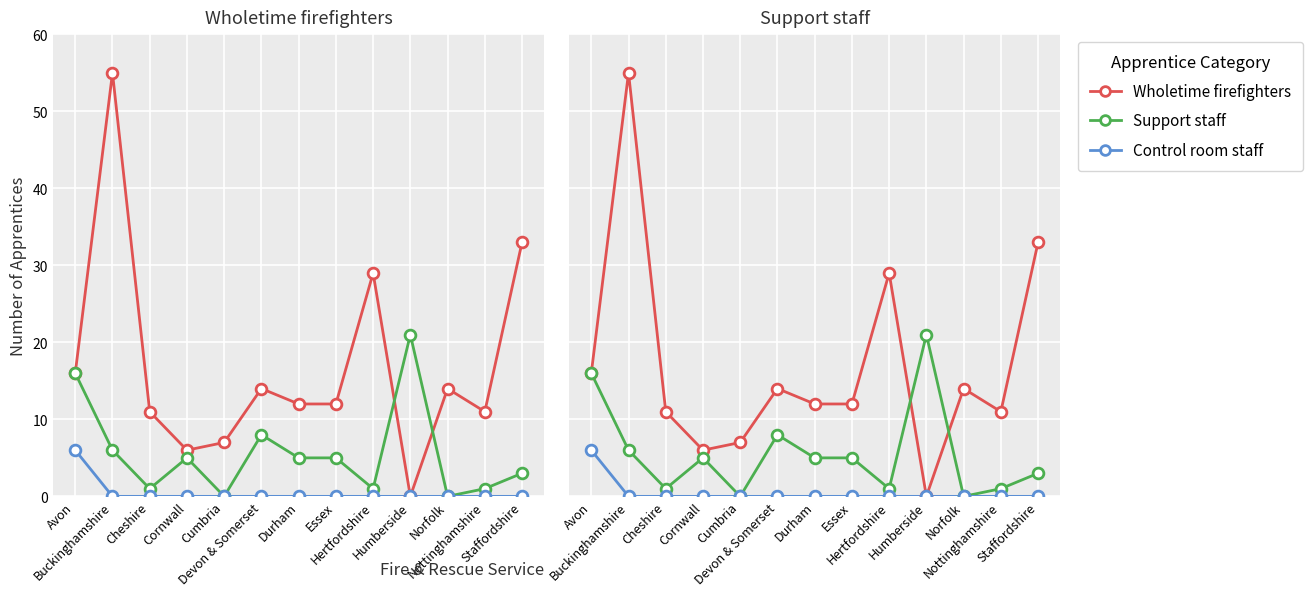

Which series has the widest spread of Y values?

Wholetime firefighters